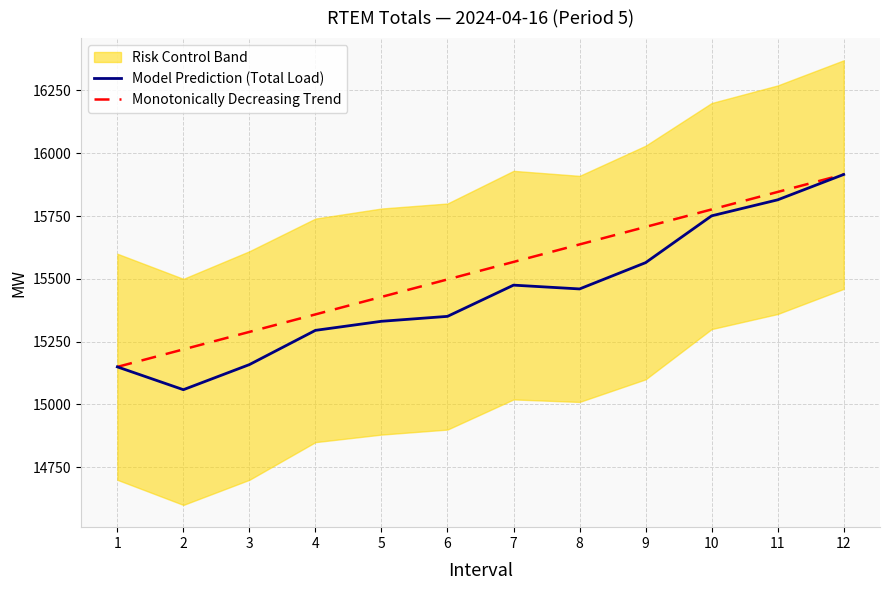

Reading left to right, what are all the values shown in this chart?

Model Prediction (Total Load): 1=15149.6	2=15058.8	3=15158.7	4=15295.0	5=15331.1	6=15350.7	7=15475.0	8=15459.9	9=15564.5	10=15750.9	11=15814.6	12=15915.6
Monotonically Decreasing Trend: 1=15149.6	2=15219.2	3=15288.9	4=15358.5	5=15428.1	6=15497.8	7=15567.4	8=15637.1	9=15706.7	10=15776.3	11=15846.0	12=15915.6